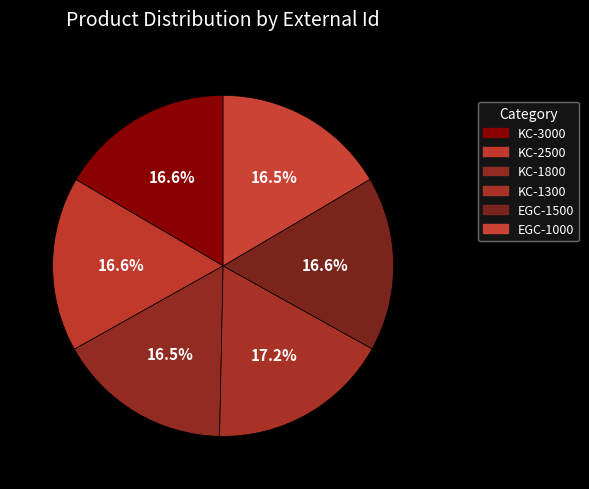

How many segments does this pie chart have?

6